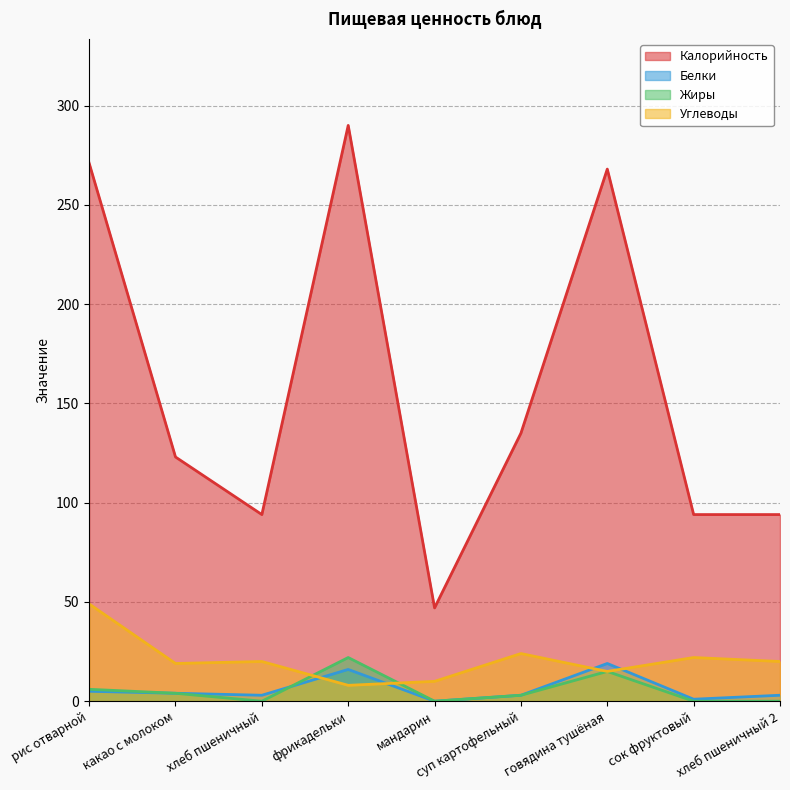

True or false: Белки and Углеводы intersect in this chart.

True